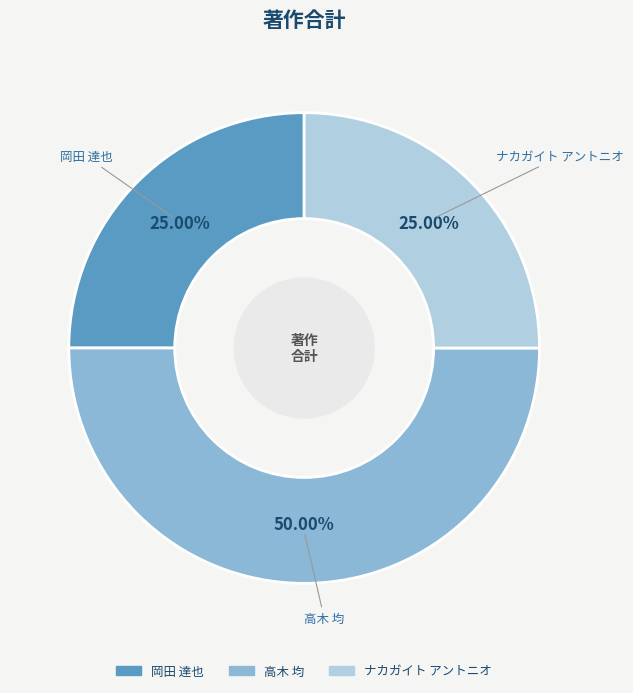

How many slices are in this pie chart?

3